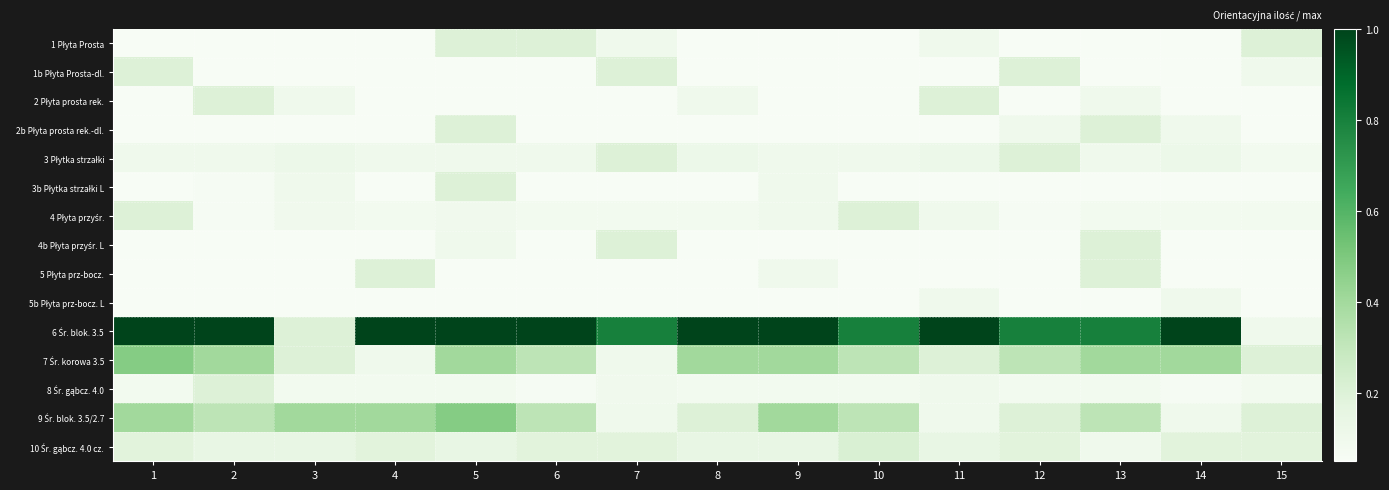

How many distinct data groups are displayed?

15